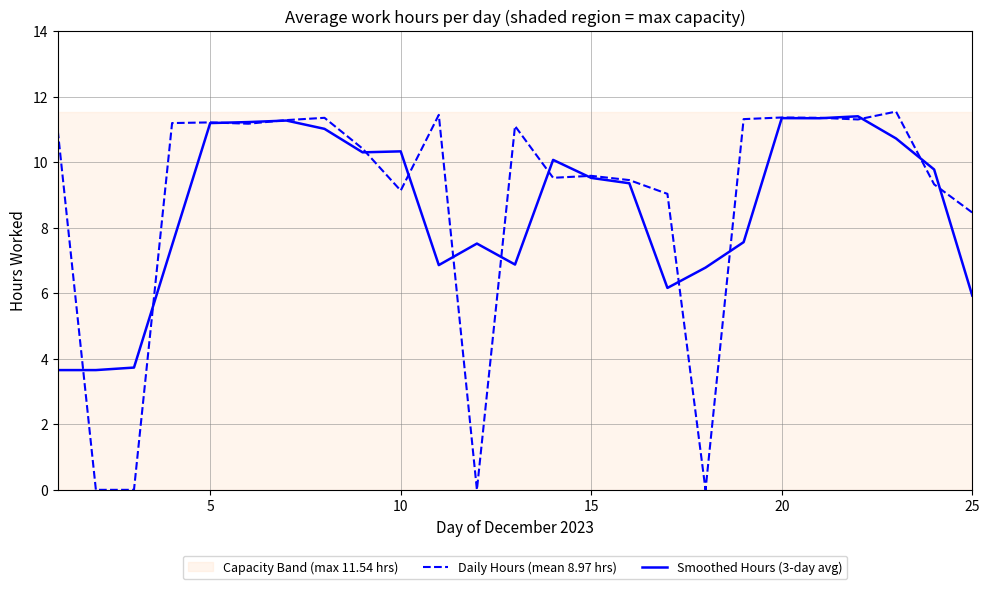

Where does the Smoothed Hours (3-day avg) series first go above 9?

5